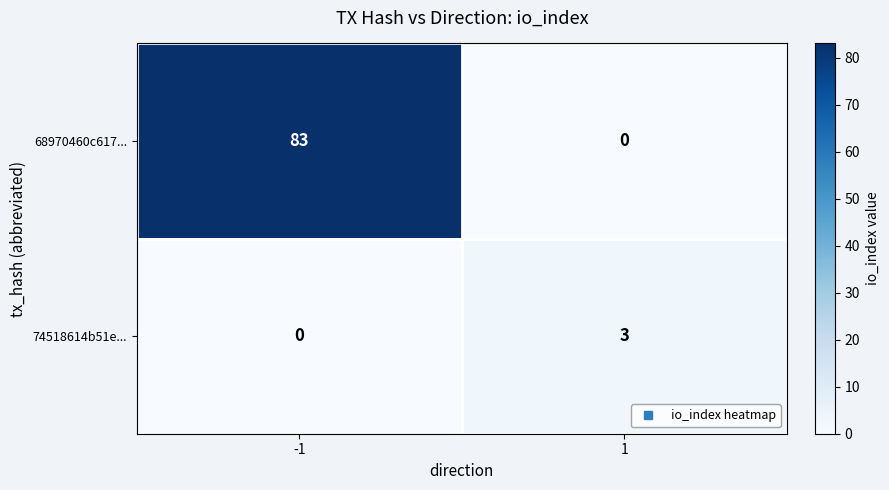

True or false: 74518614b51e... has a value of -2 at -1.

False